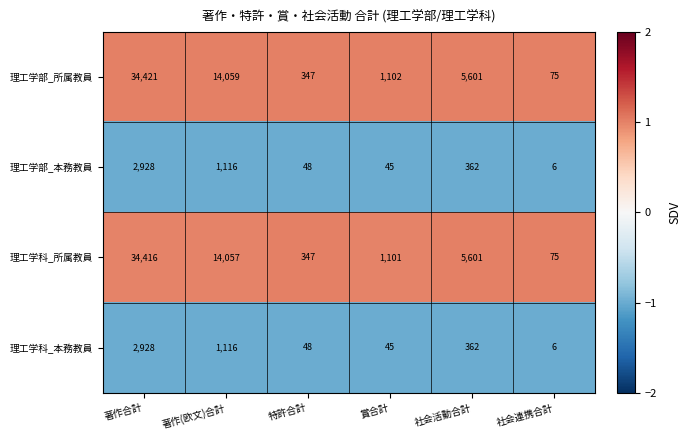

The value of 理工学部_所属教員 at 社会活動合計 is 8623. True or false?

False